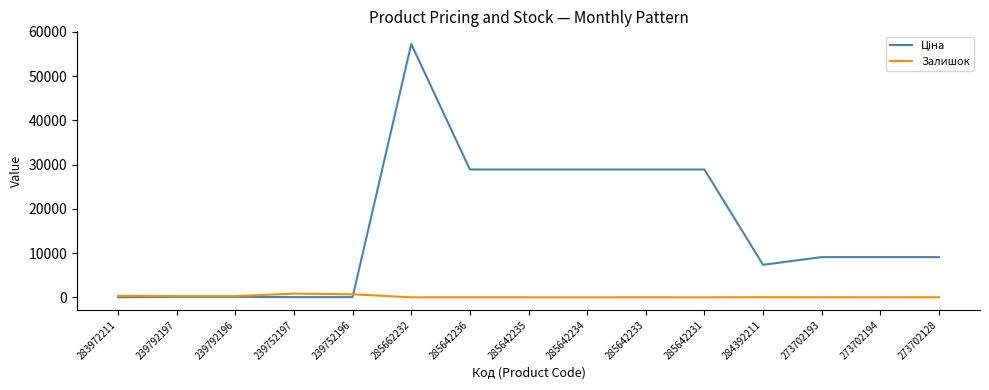

Does the chart have visible grid lines?

No